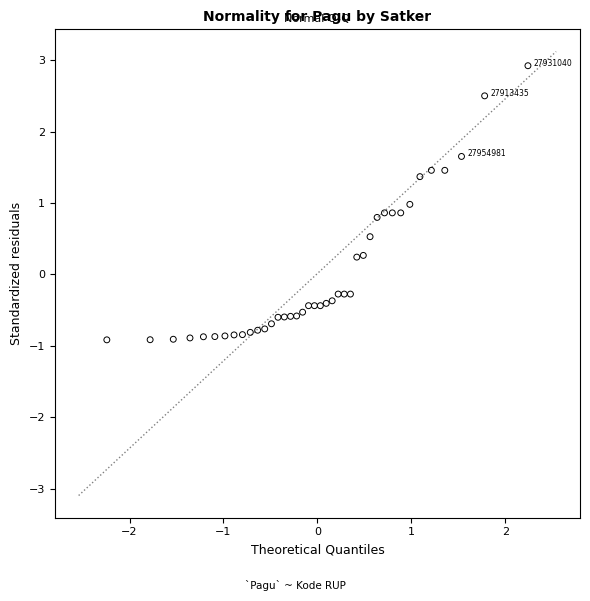

What is the range of Y values (max minus min)?

3.8